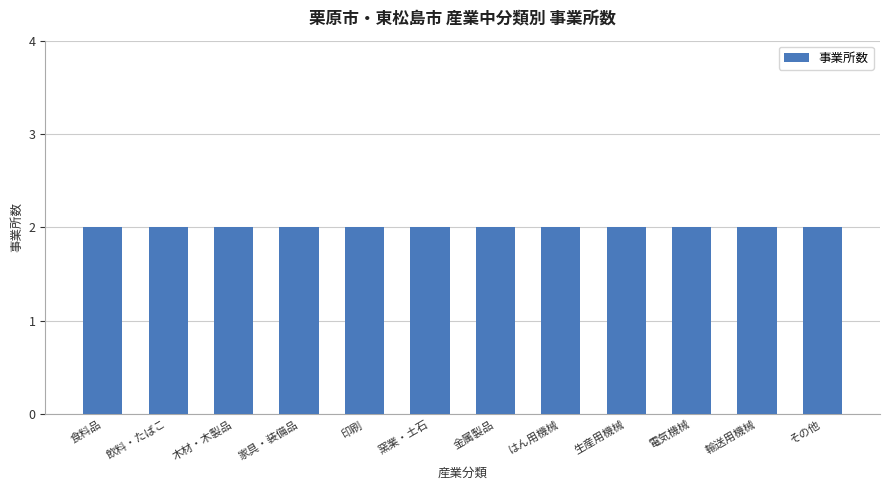

What is the label of the 2nd bar from the left?

飲料・たばこ